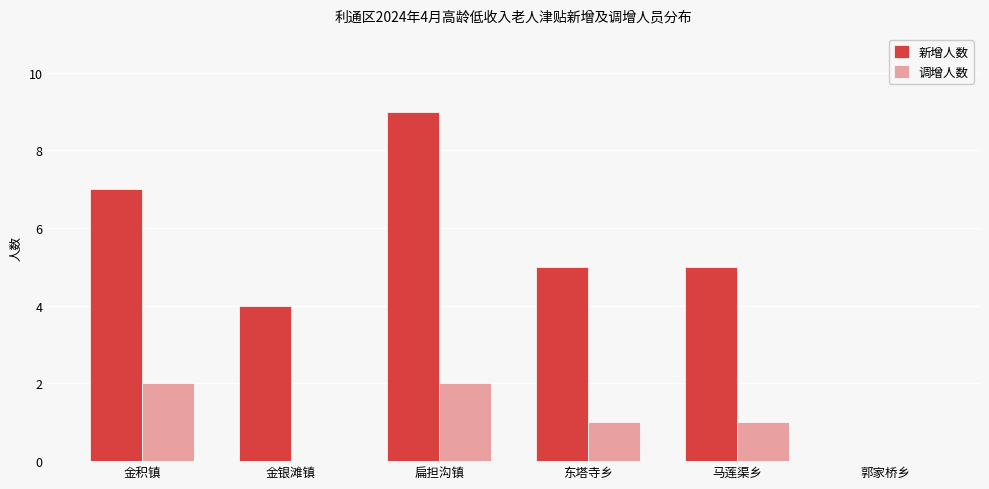

Which series changed the most between 扁担沟镇 and 东塔寺乡?

新增人数